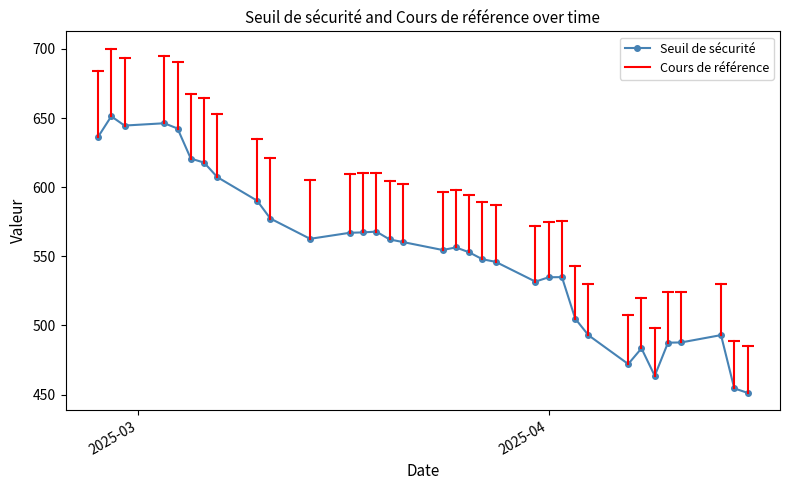

What is the value of the 31st point from the left?

487.7